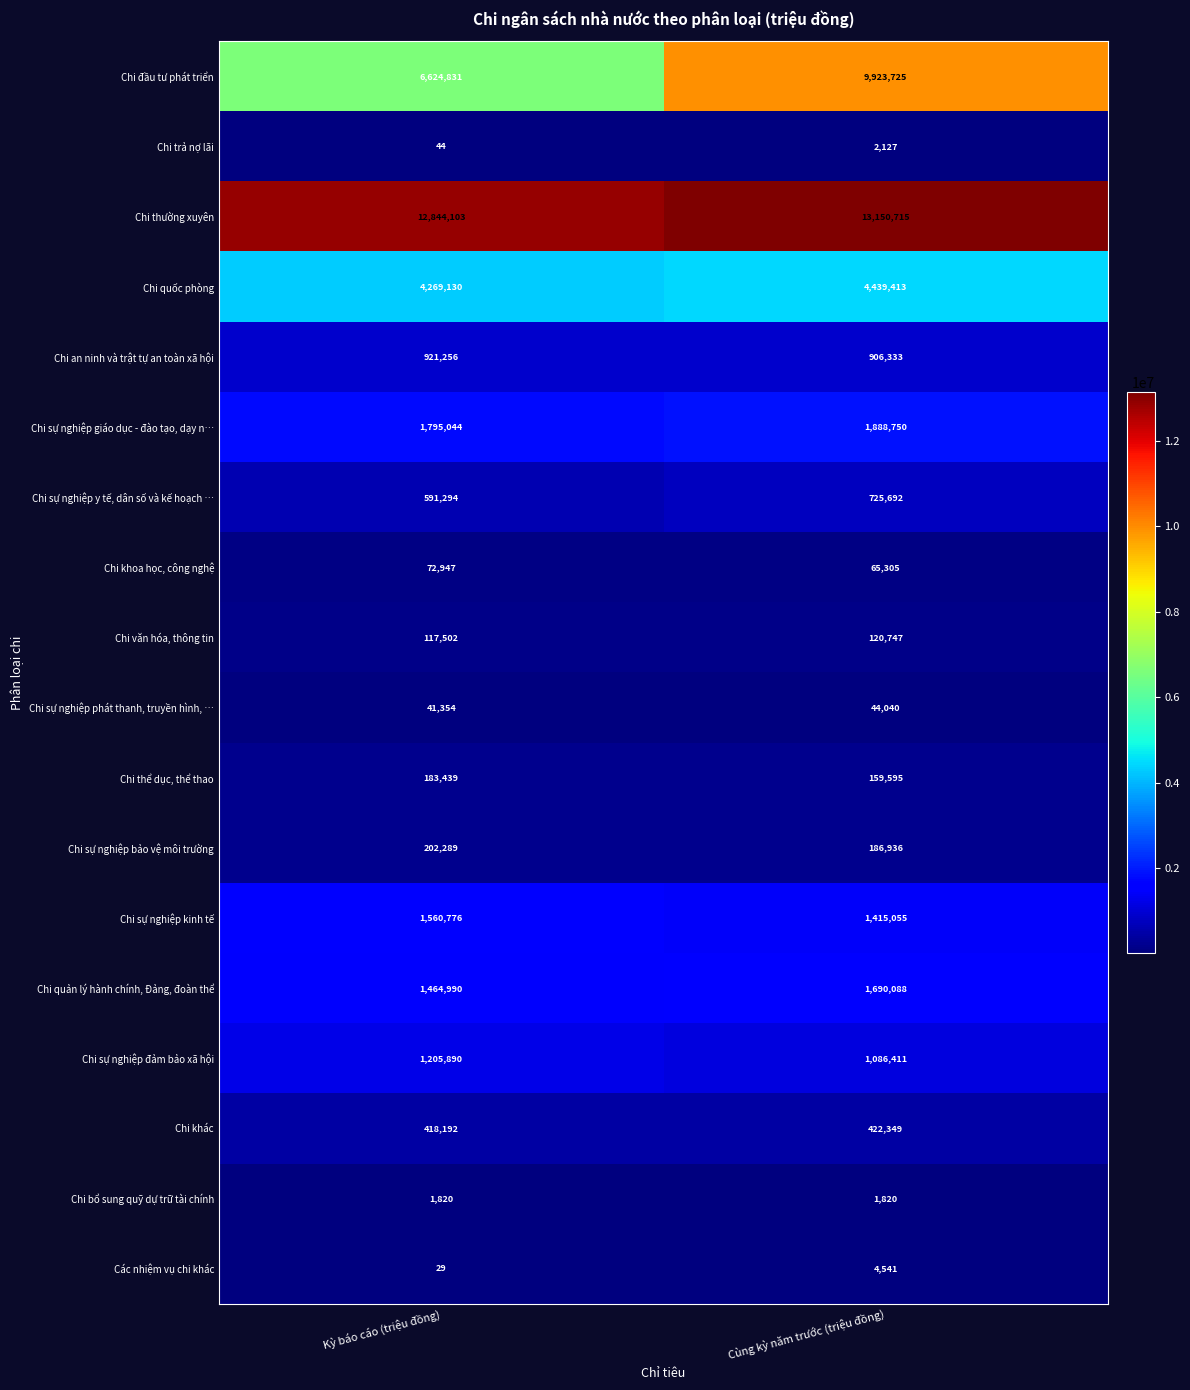

Is it true that Chi khoa học, công nghệ equals 65305 at Cùng kỳ năm trước (triệu đồng)?

True